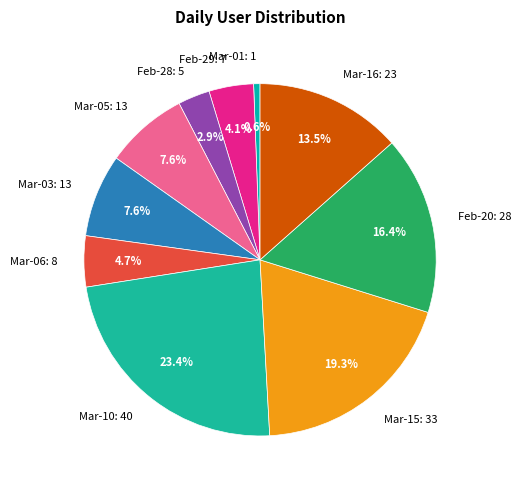

Which slice is the largest?

Mar-10: 40